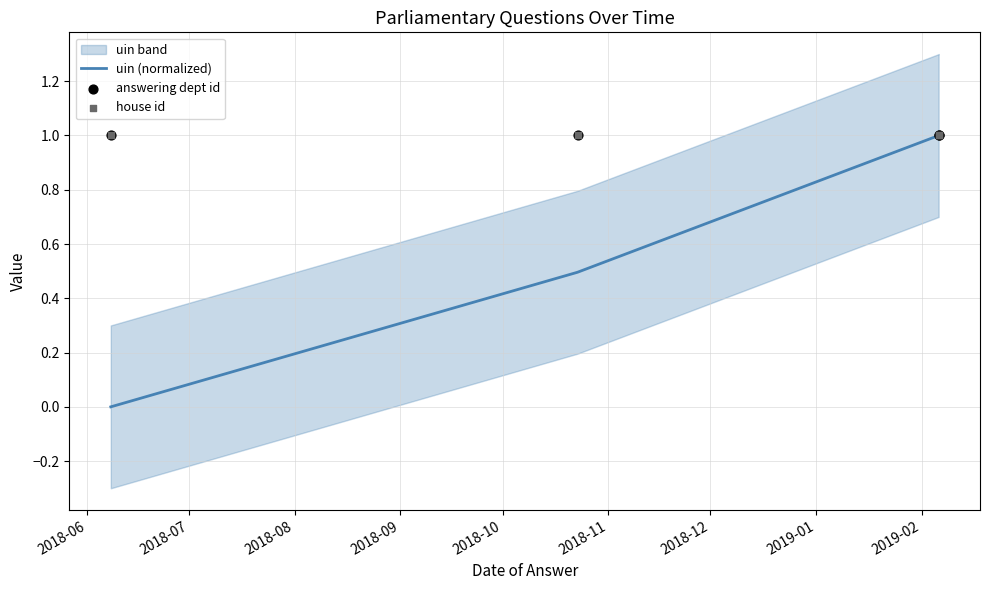

What are all the series names shown in the legend?

uin (normalized), answering dept id, house id